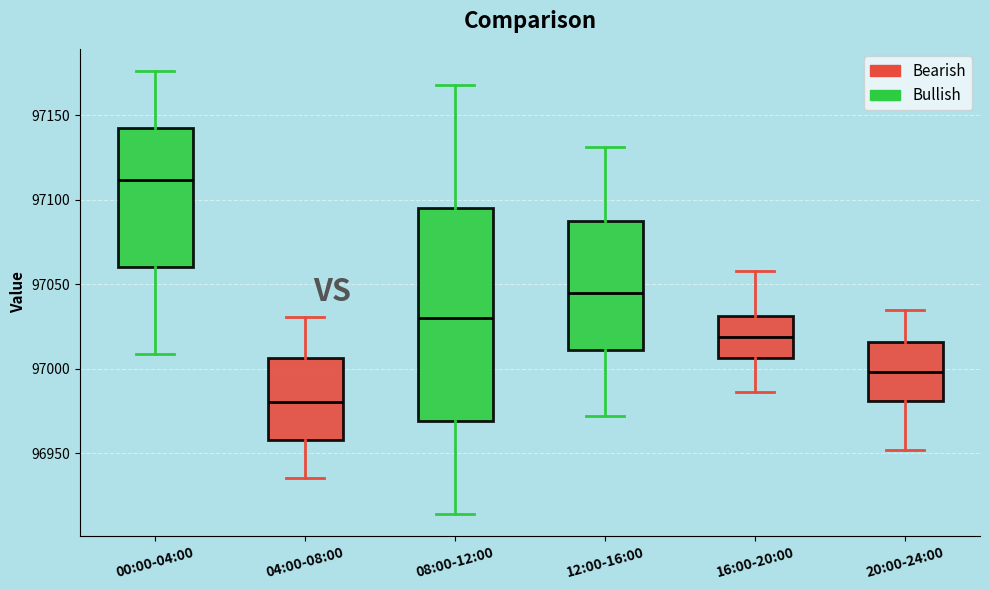

Where is the lower edge of the box for 00:00-04:00 on the y-axis? The values are not printed on the chart, so give them approximately, as read against the axis.

97060